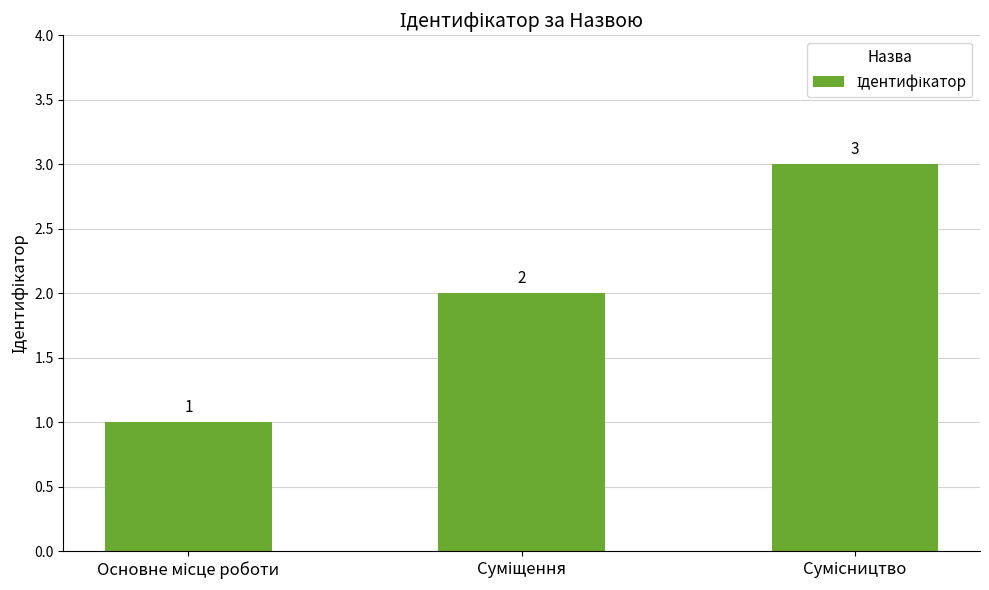

Reading right to left, extract all data points from this chart.

3	2	1